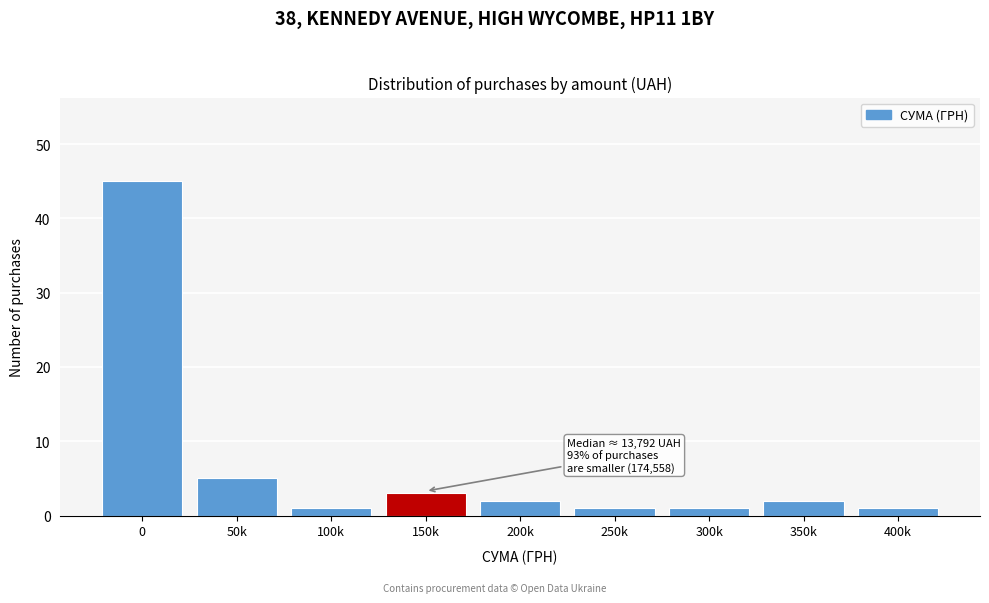

Reading right to left, transcribe all the data shown in this chart.

1	2	1	1	2	3	1	5	45